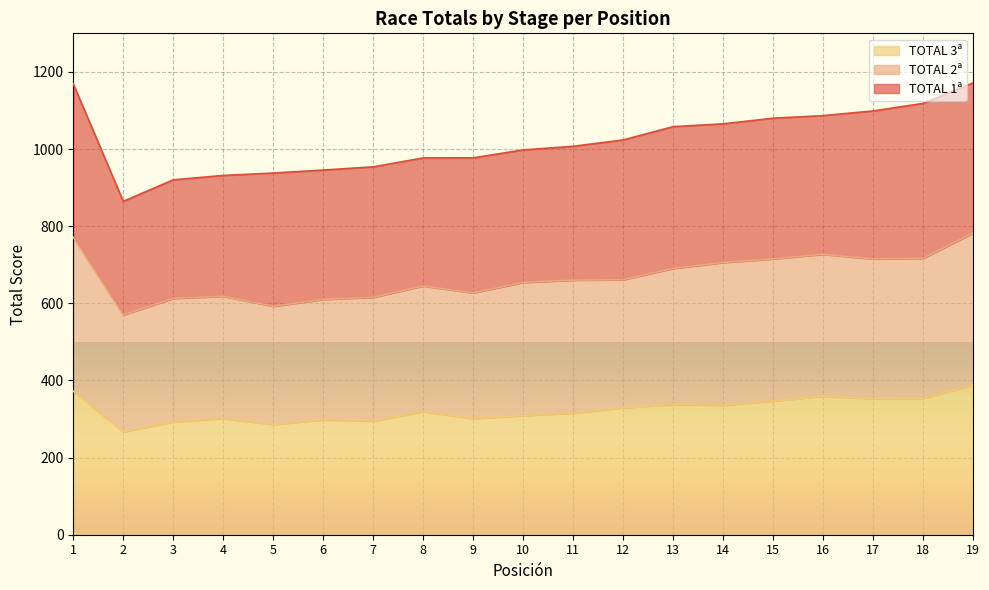

What is the maximum value for TOTAL 3ª?

388.6